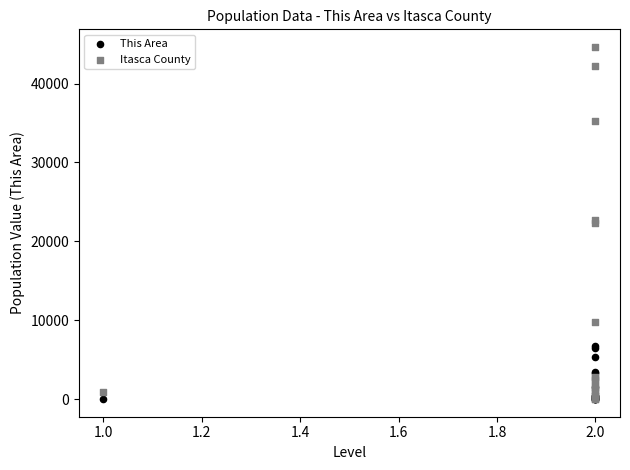

Which series reaches the maximum Y coordinate?

Itasca County